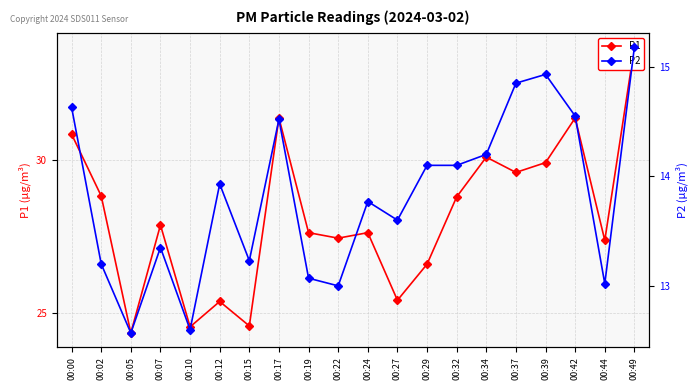

How many values in the P2 series exceed 13?

17